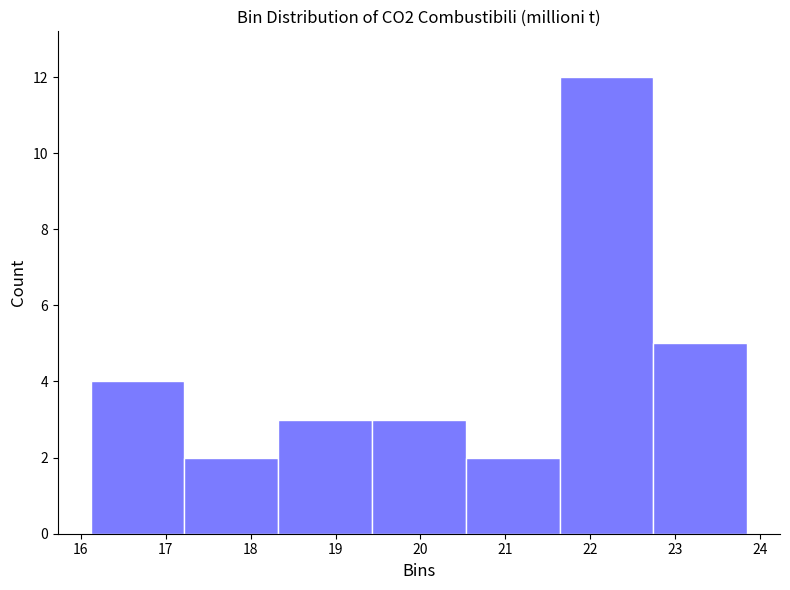

Reading left to right, transcribe this chart: for each bar, give the range it covers on the x-axis and its height. Neither the bar edges nor the heights are printed on the chart, so give them approximately, as read against the axes.

16.1 to 17.2: 4
17.2 to 18.3: 2
18.3 to 19.4: 3
19.4 to 20.5: 3
20.5 to 21.6: 2
21.6 to 22.7: 12
22.7 to 23.8: 5